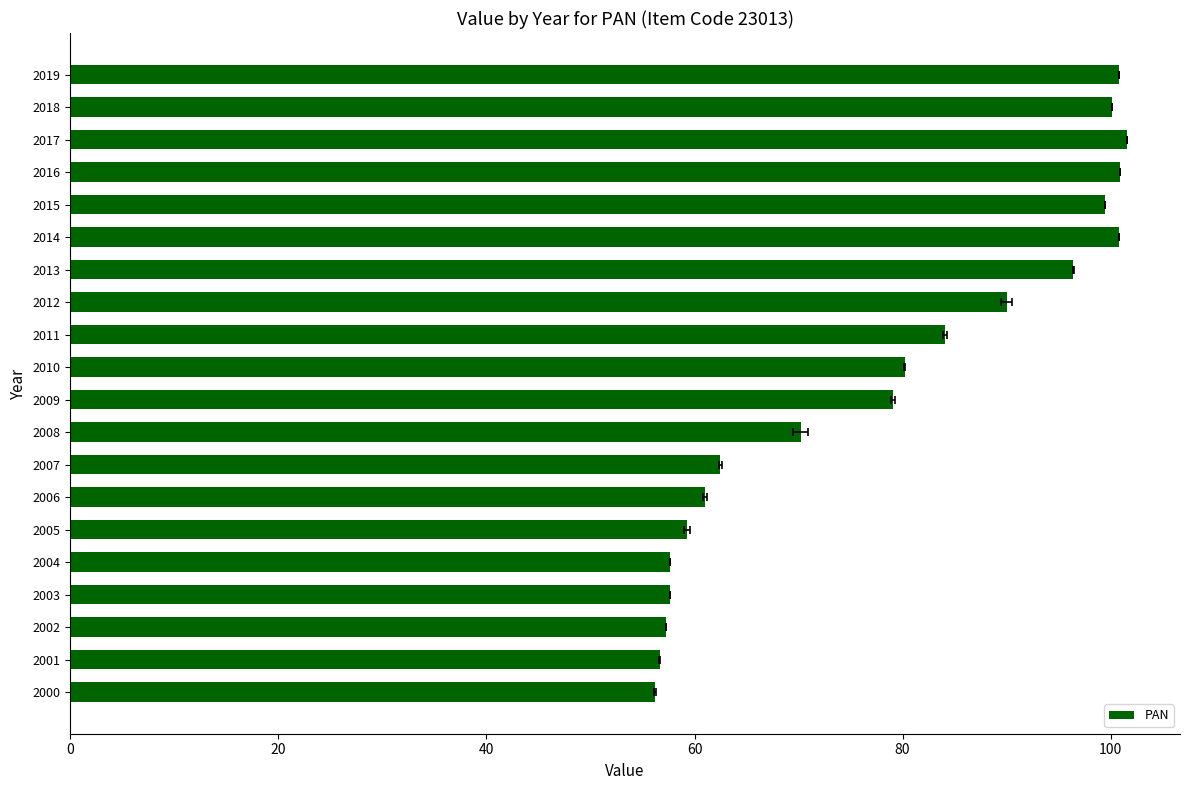

Are the bars horizontal?

Yes